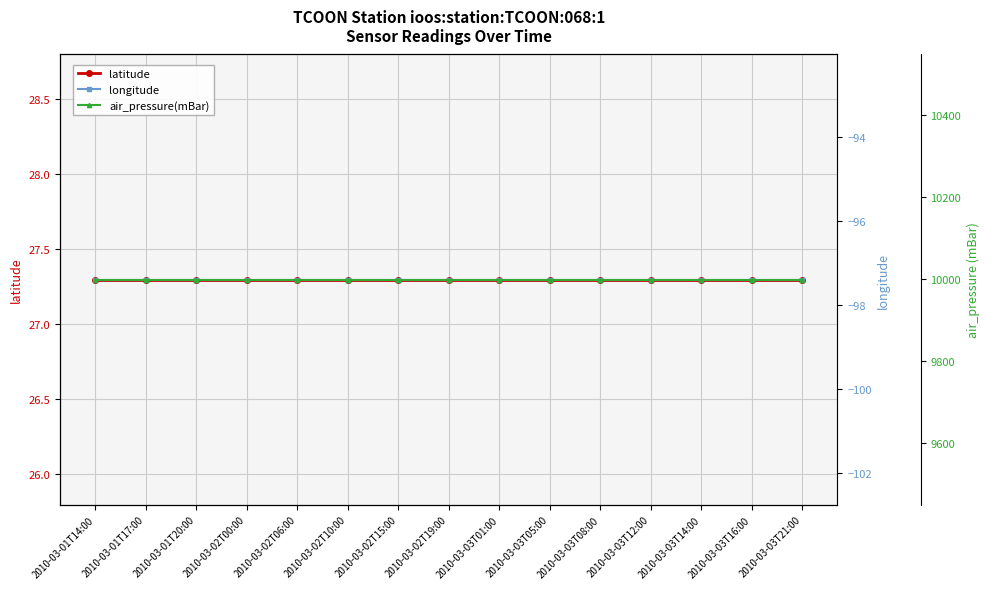

At which category does the chart reach its minimum across all series?

2010-03-01T14:00